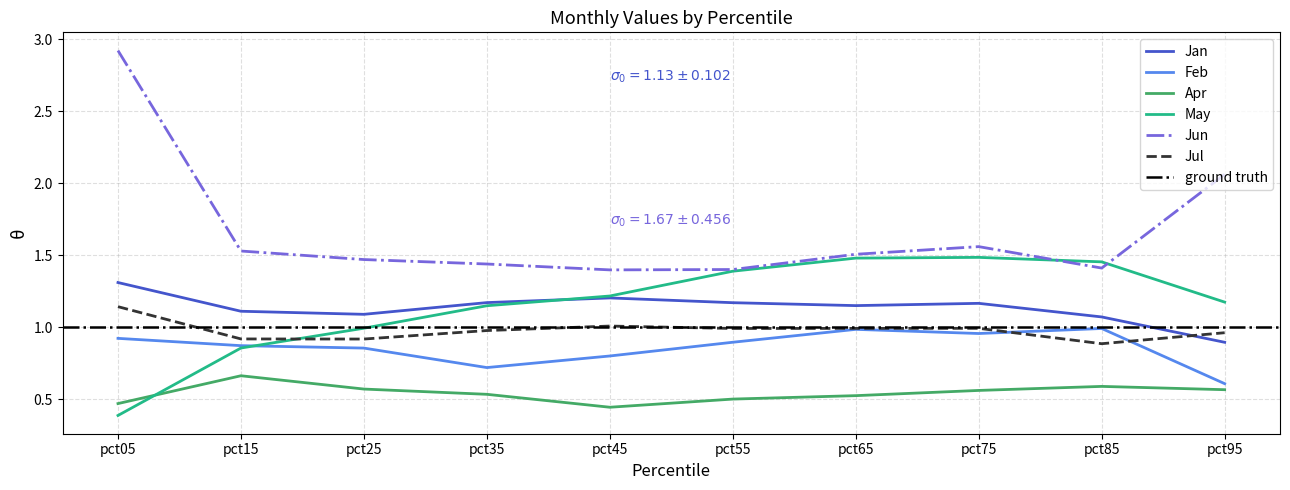

Which has a higher value, pct05 or pct25?

pct05